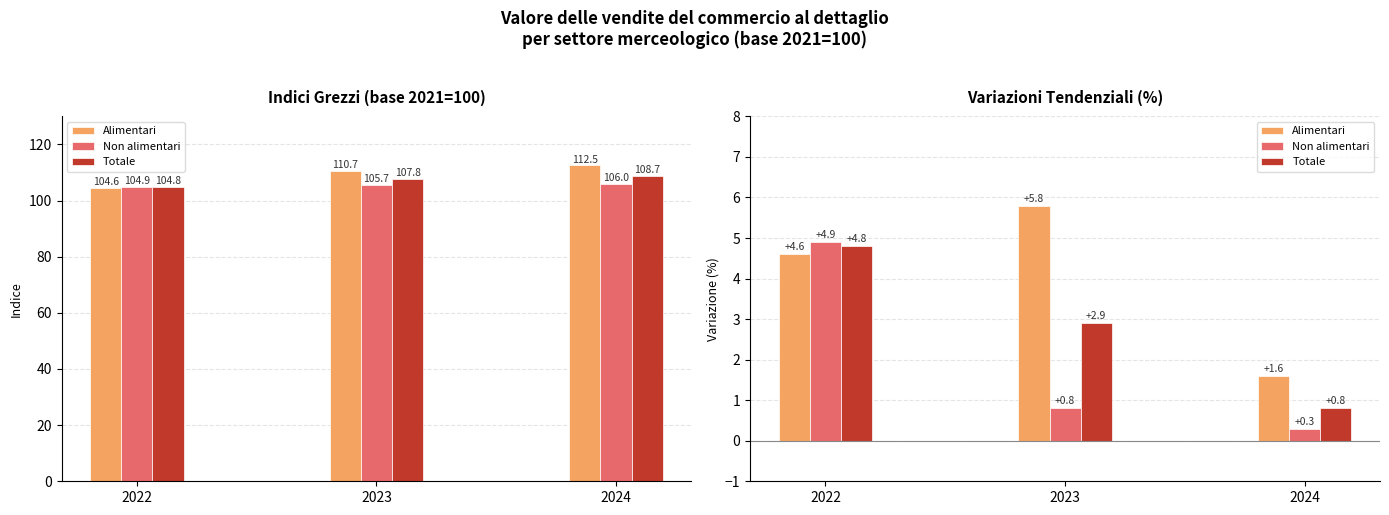

What is the sum of the Totale values at 2024 and 2022?

5.6